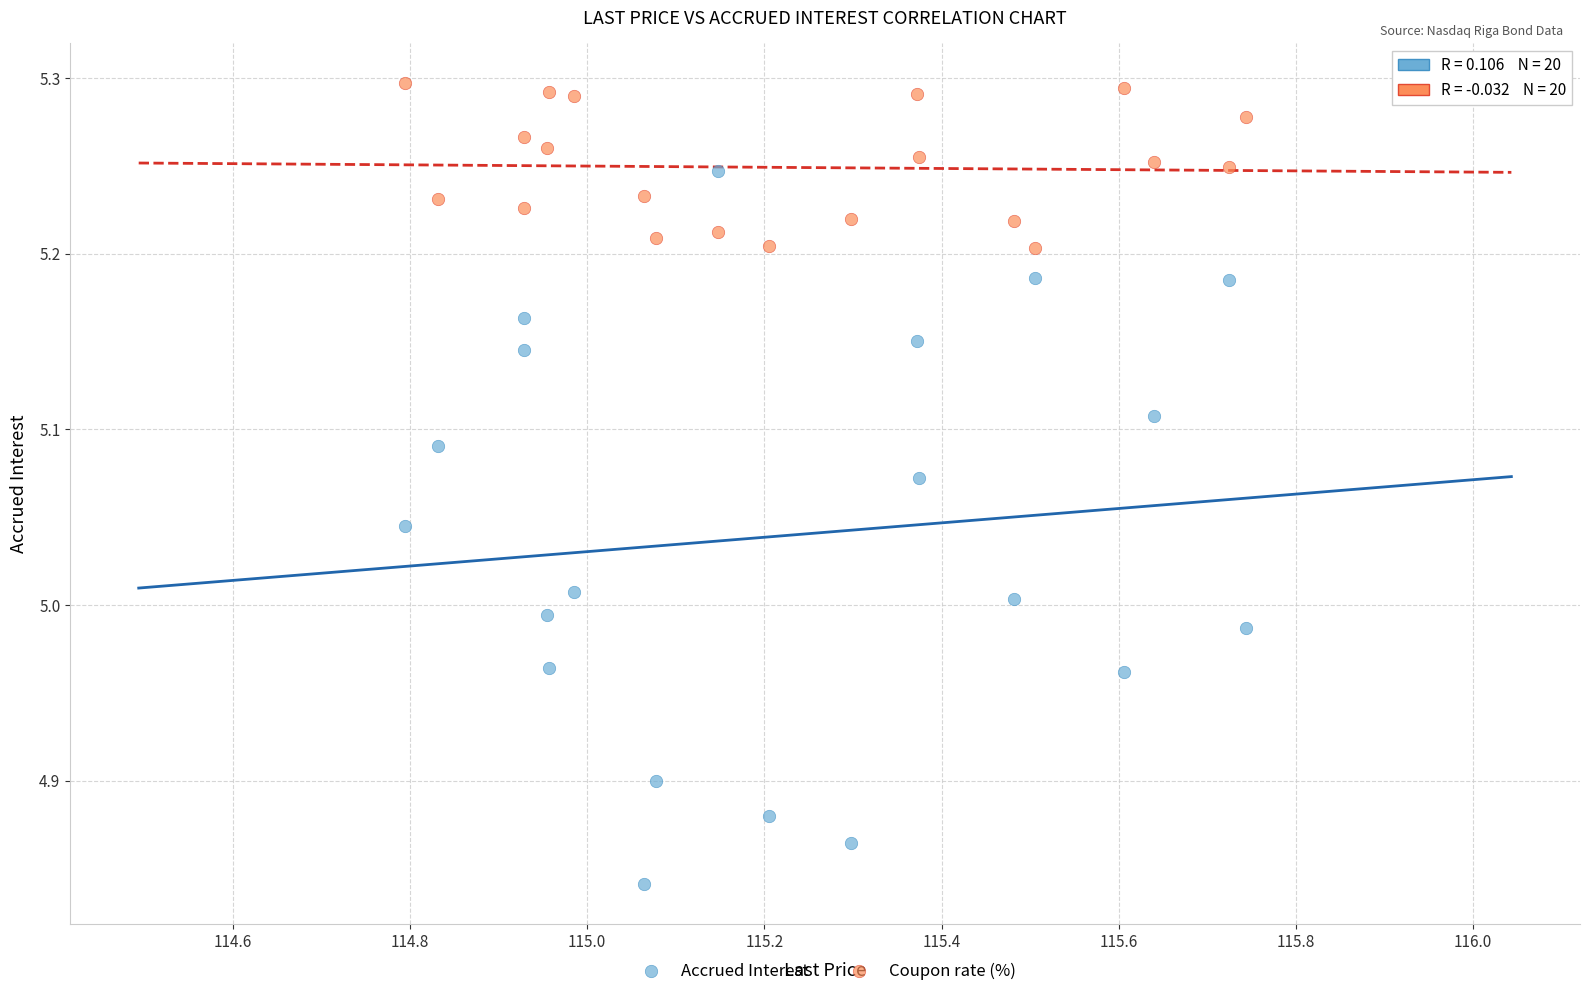

What is the X range (max minus min) for the scatter plot?

0.9